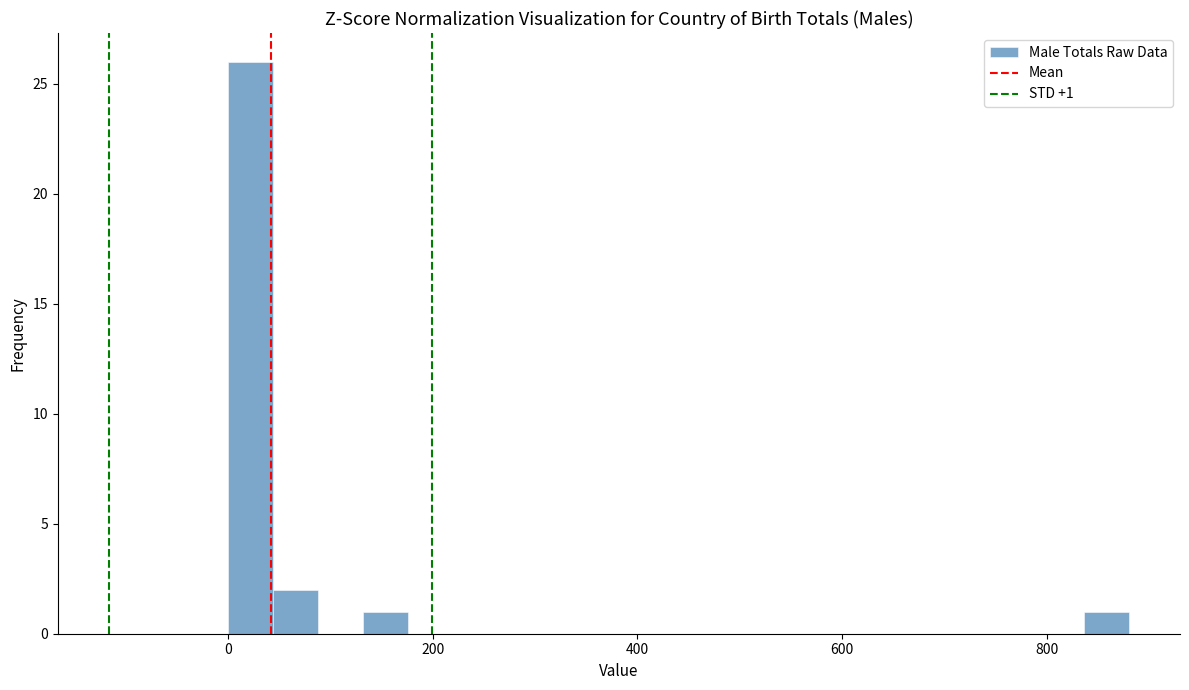

Read against the x-axis, roughly where is the centre of the tallest bar?

20